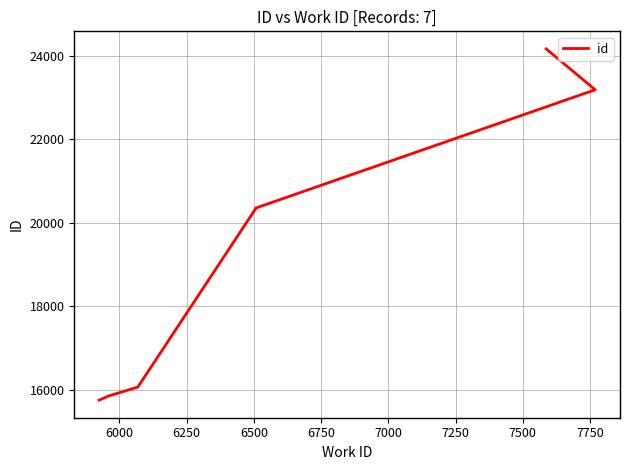

How many values exceed 20333?

3